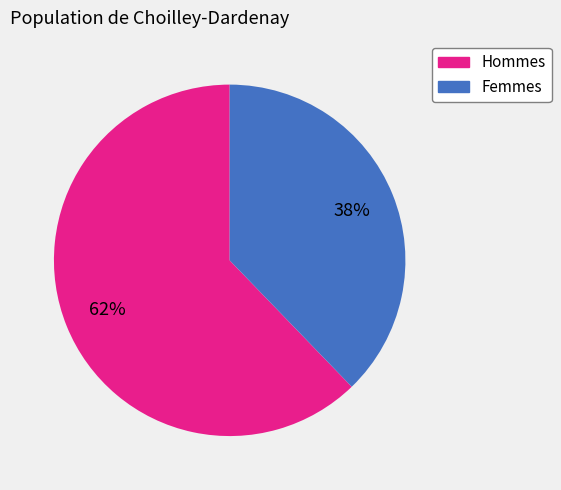

Is there any slice that represents more than half of the pie?

Yes